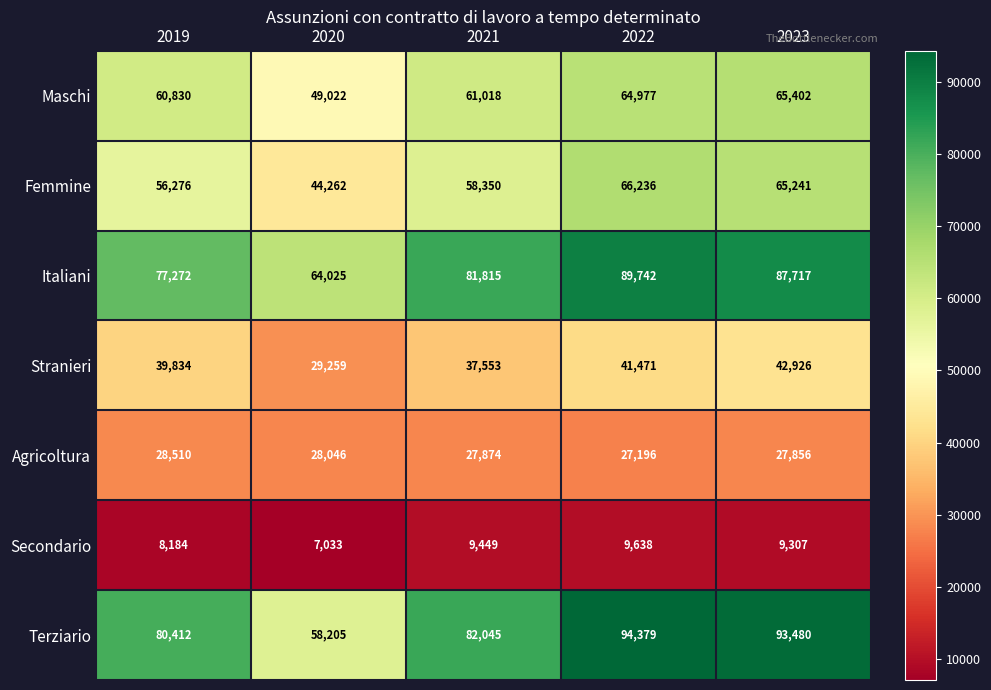

The Stranieri series shows 41471 at 2022. True or false?

True